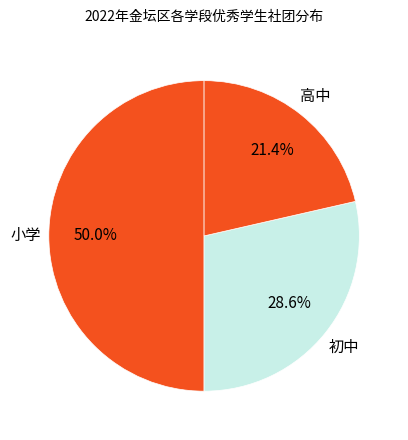

Which slice is the smallest?

高中